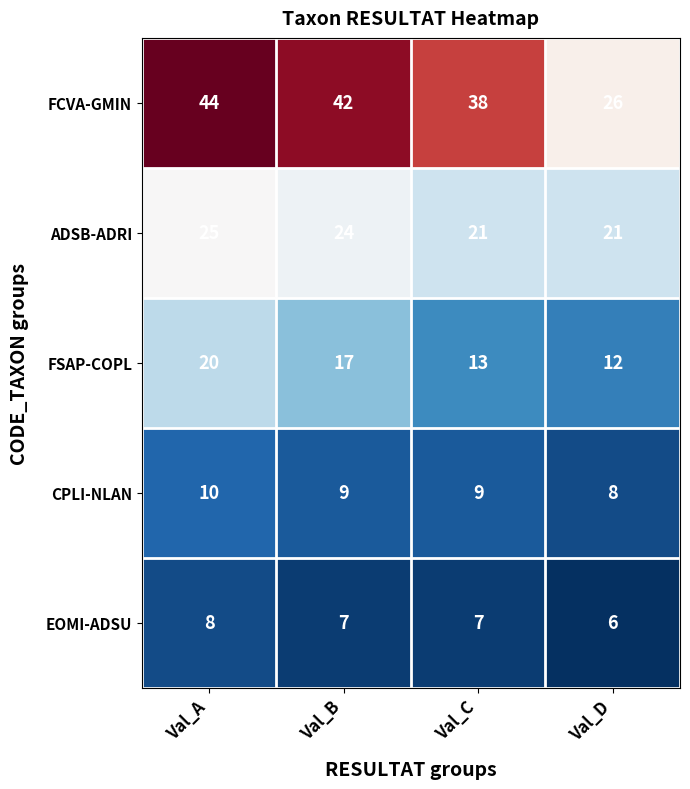

Which category has the highest value across all series?

Val_A